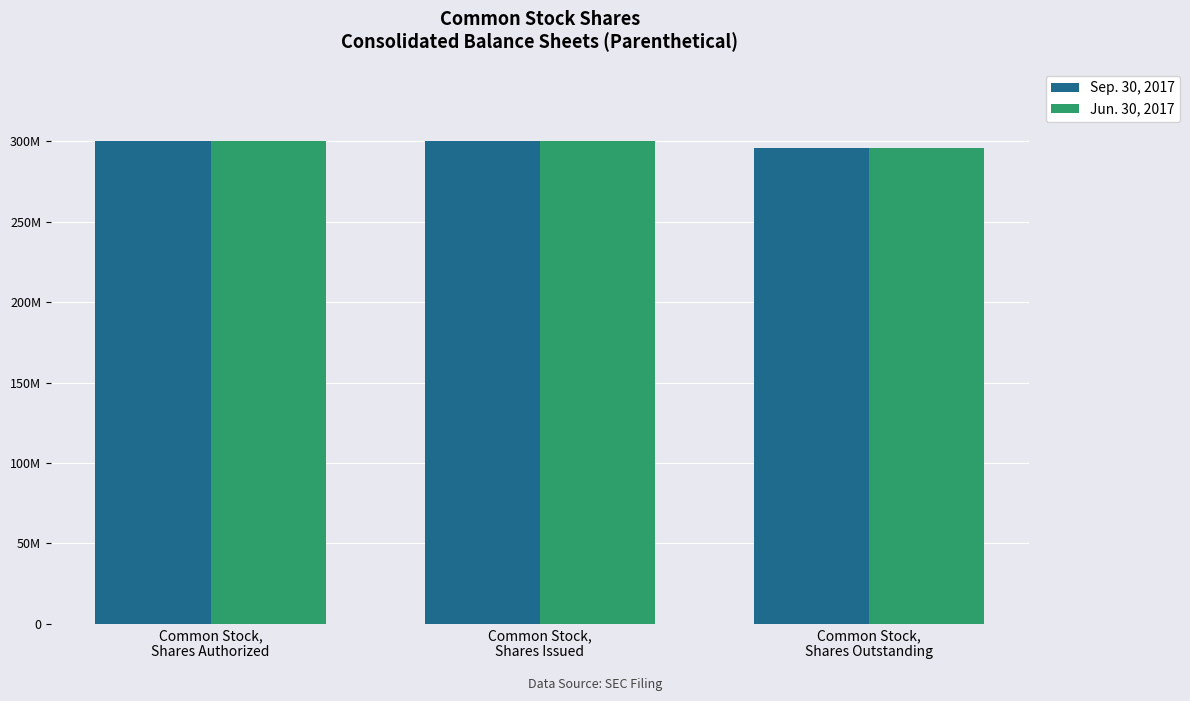

What is the smallest value displayed?

295601634